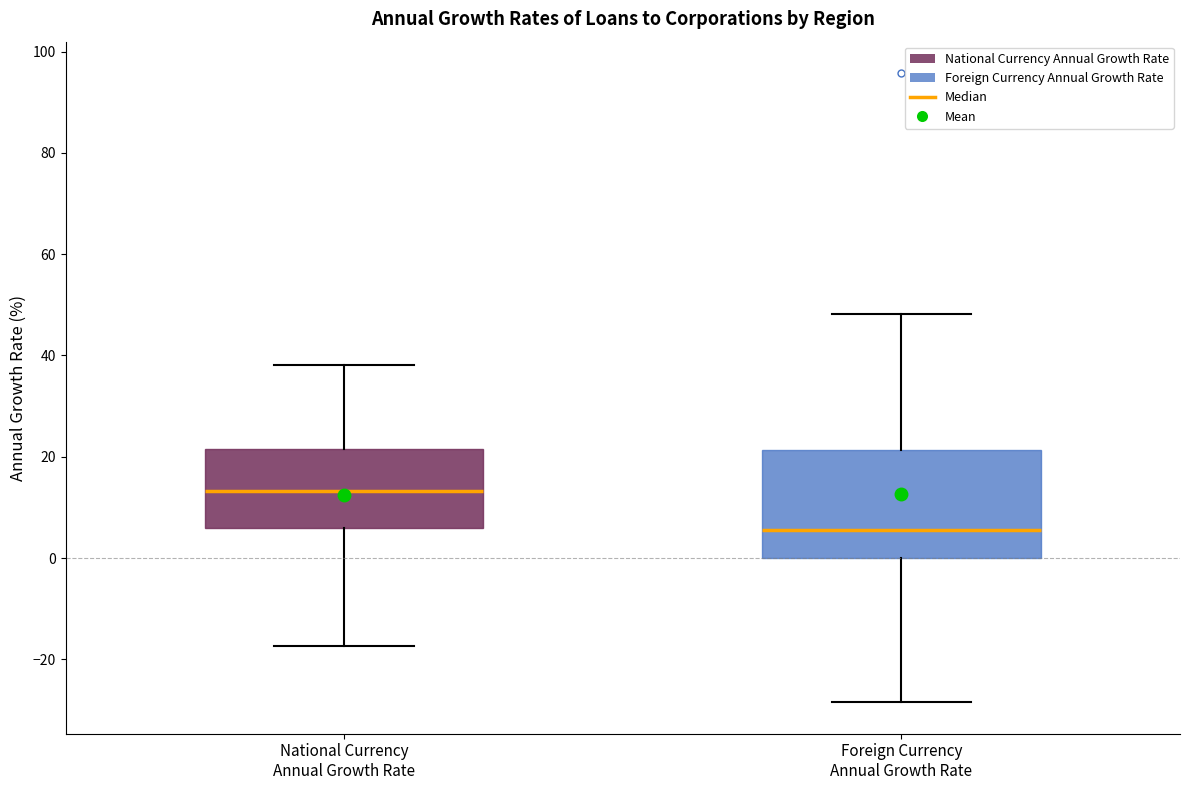

Which box is the tallest, from its lower edge to its upper edge?

Foreign Currency Annual Growth Rate